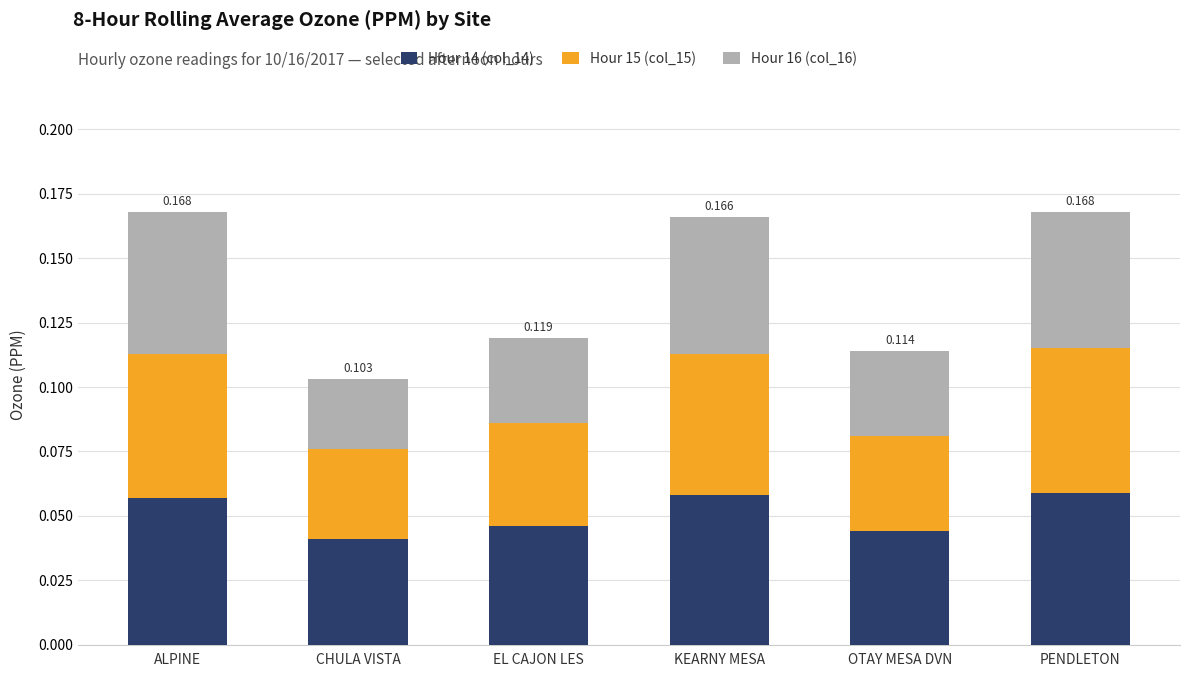

What are all the series names shown in the legend?

Hour 14 (col_14), Hour 15 (col_15), Hour 16 (col_16)